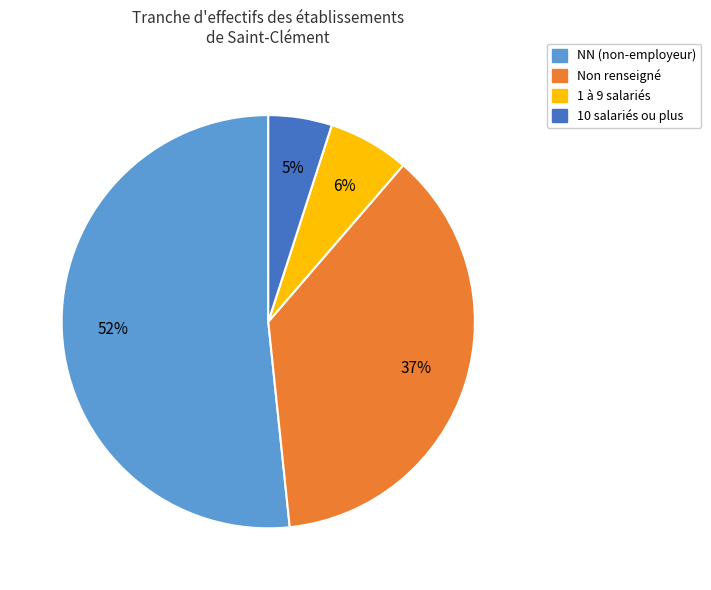

To the nearest percent, what is the difference between the largest and smallest slice percentages?

47%